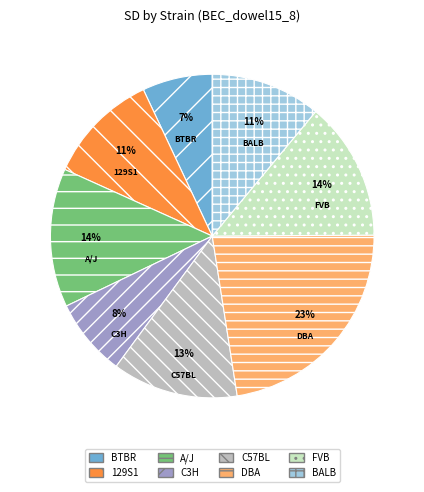

How many segments does this pie chart have?

8